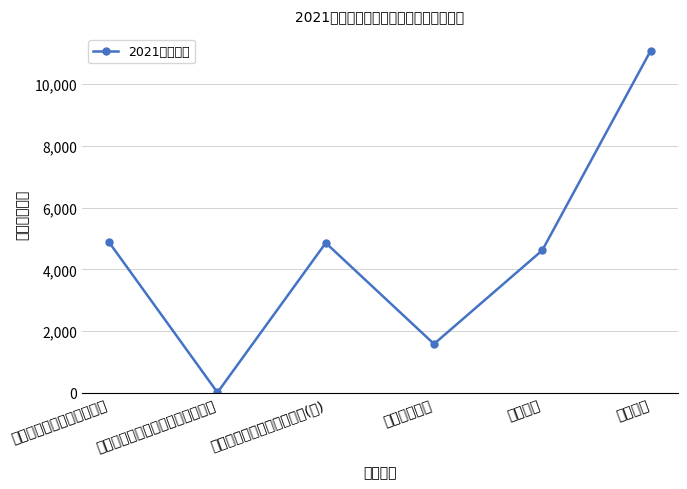

At which label does the data first exceed 4854?

国有资本经营预算支出合计